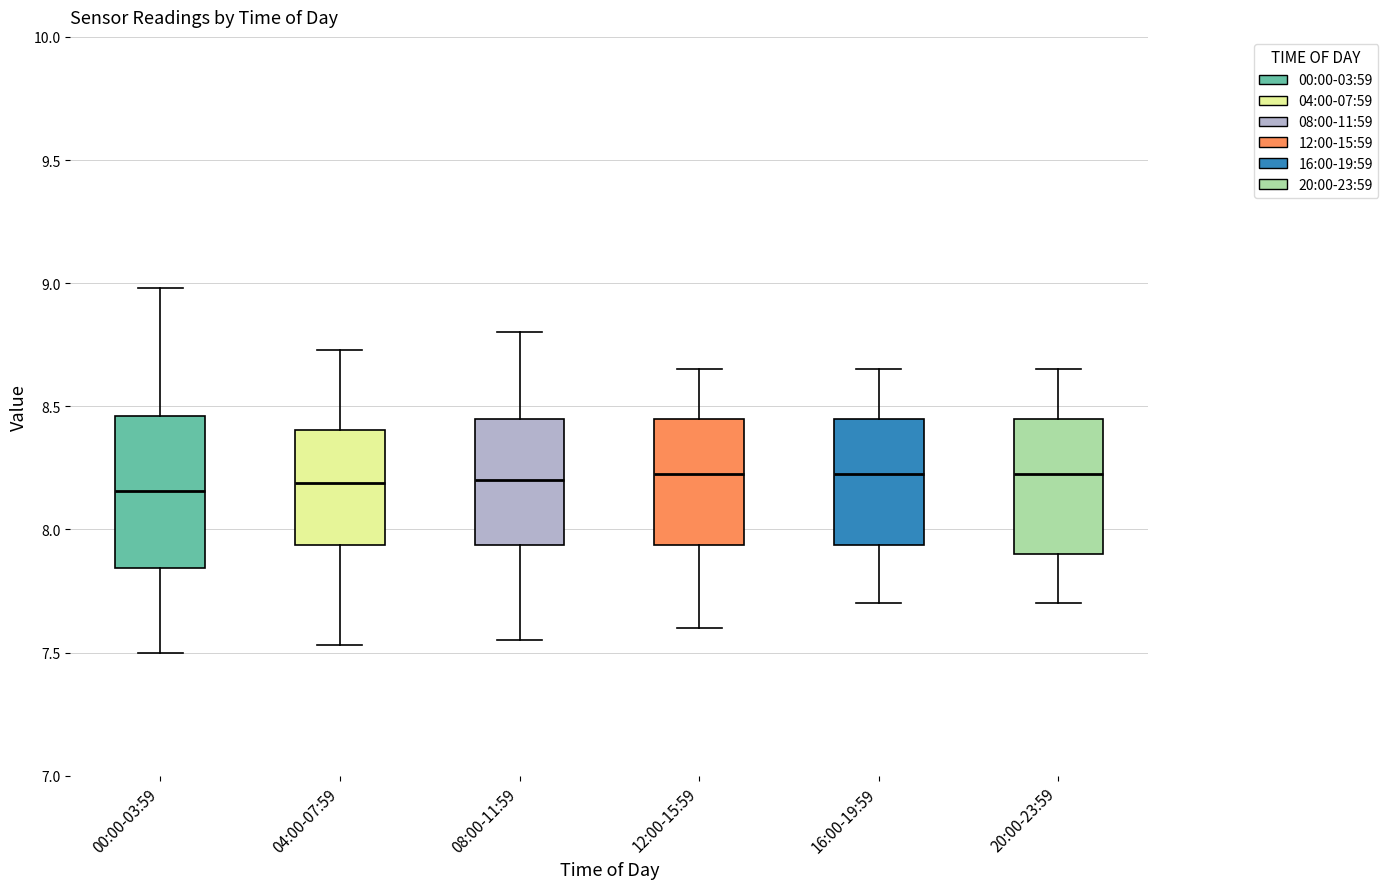

Comparing the boxes themselves (not the whiskers), which one is the tallest?

00:00-03:59